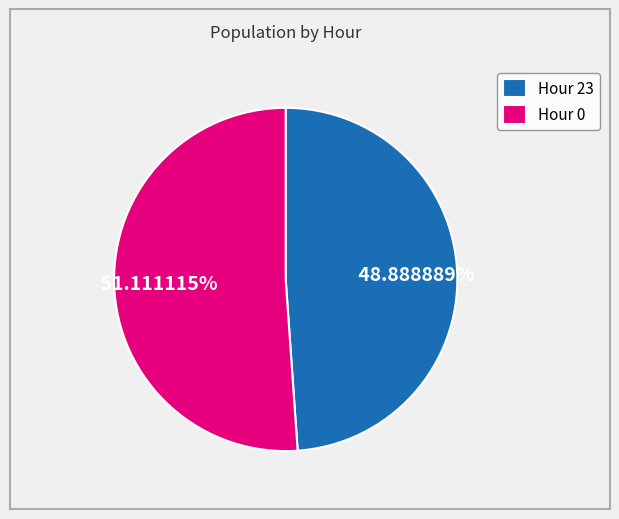

Count the number of slices in the pie.

2